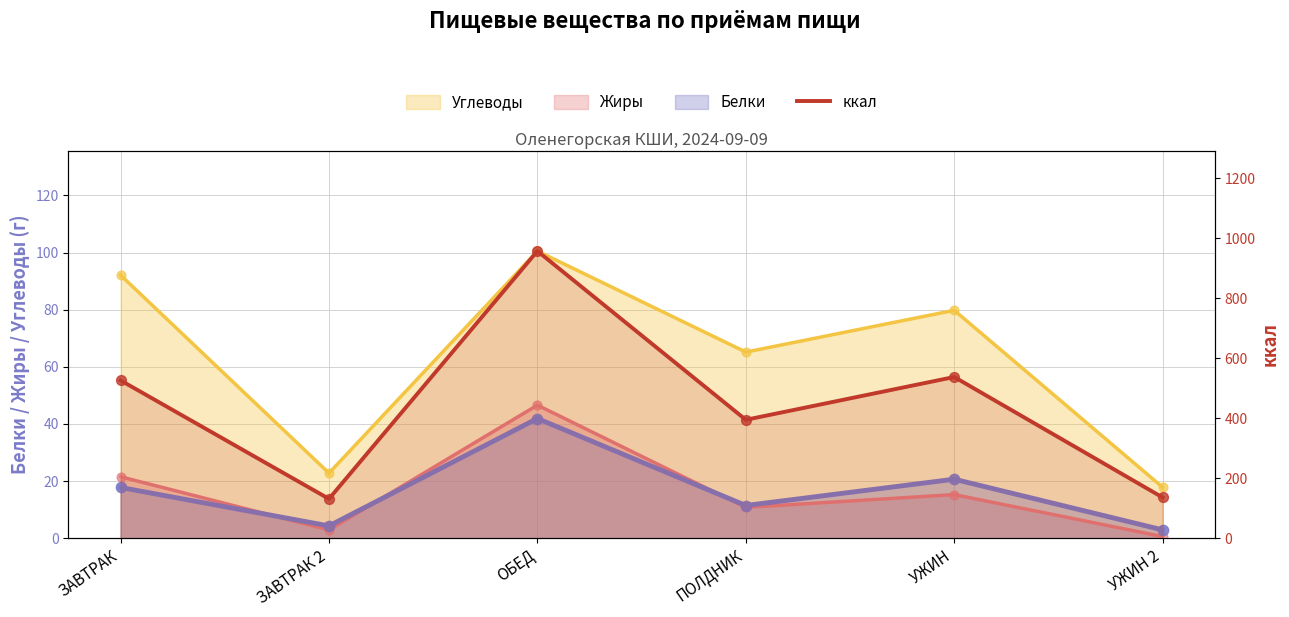

Which has a higher value, ЗАВТРАК or УЖИН 2?

ЗАВТРАК